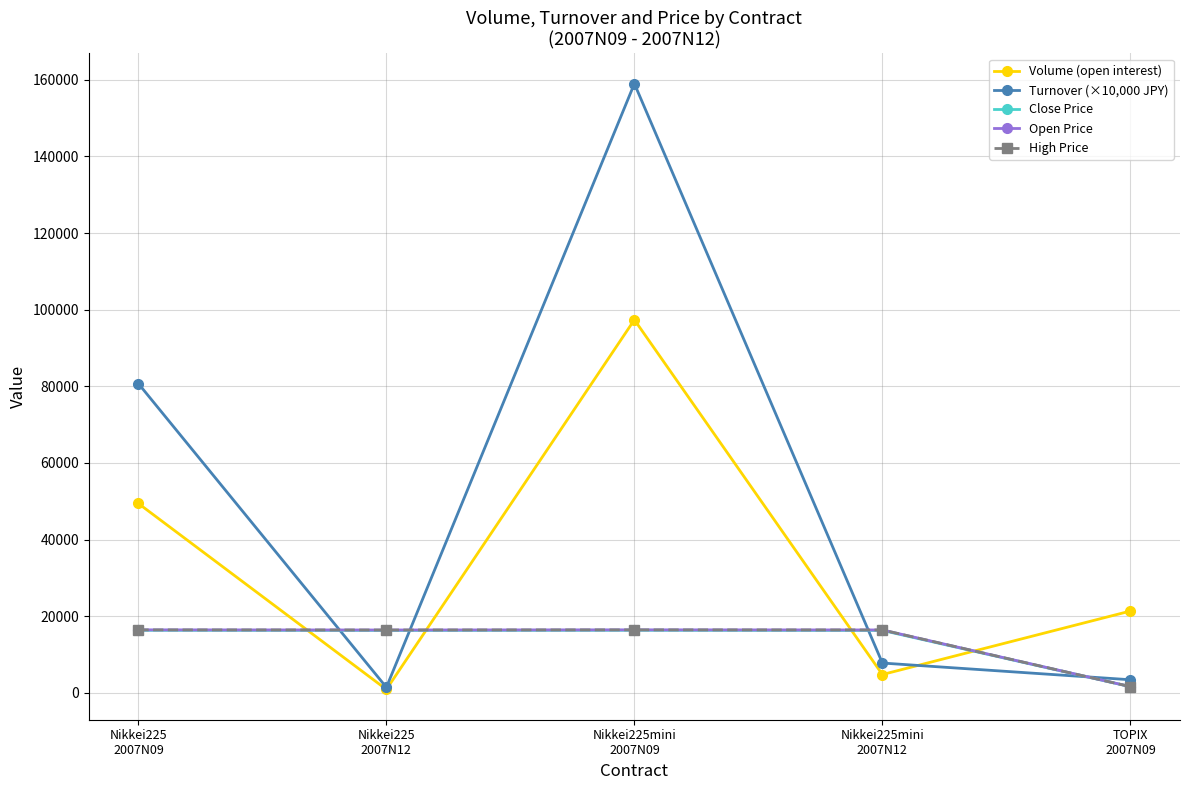

Does the chart have visible grid lines?

Yes